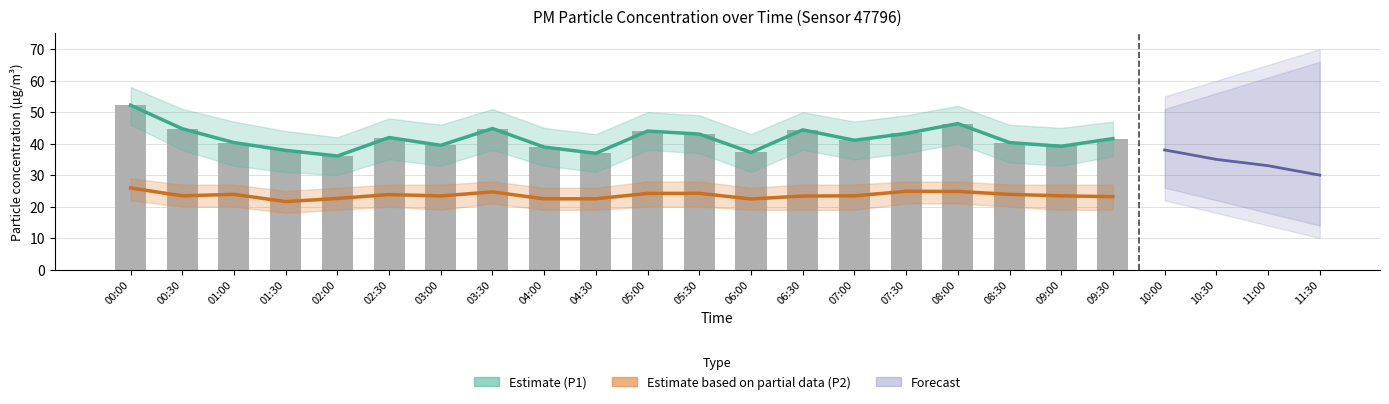

Reading left to right, transcribe all the data shown in this chart.

P1: 52.2	44.7	40.3	37.9	36.1	41.9	39.5	44.8	38.9	36.9	44.0	43.0	37.2	44.4	41.1	43.2	46.4	40.3	39.2	41.6
P2: 25.9	23.4	23.9	21.6	22.6	23.8	23.4	24.7	22.5	22.5	24.2	24.2	22.4	23.4	23.4	24.9	24.8	23.9	23.4	23.2